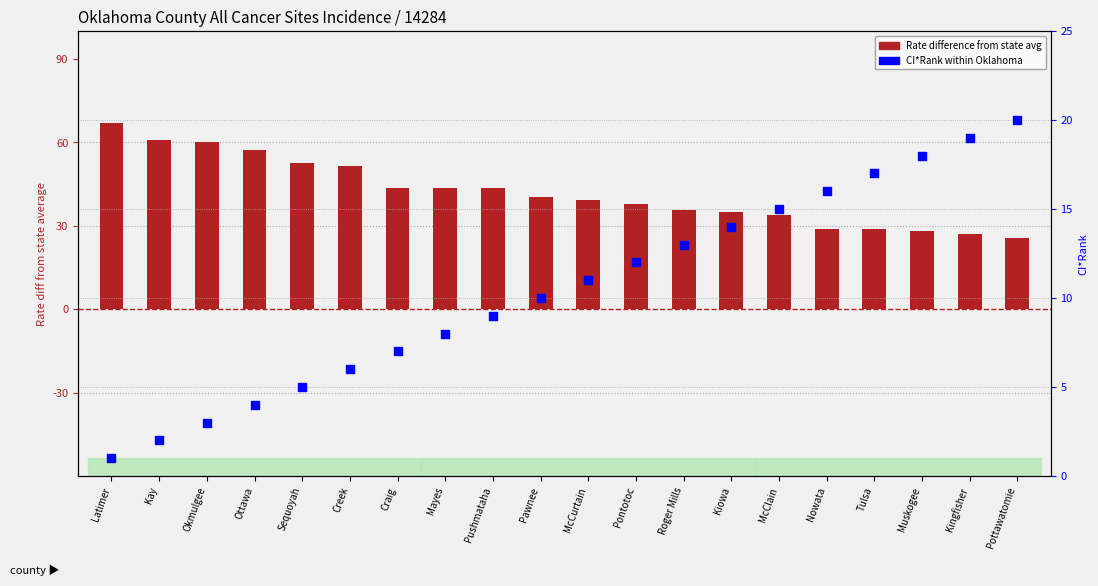

What is the total value across all series at Creek?

57.4